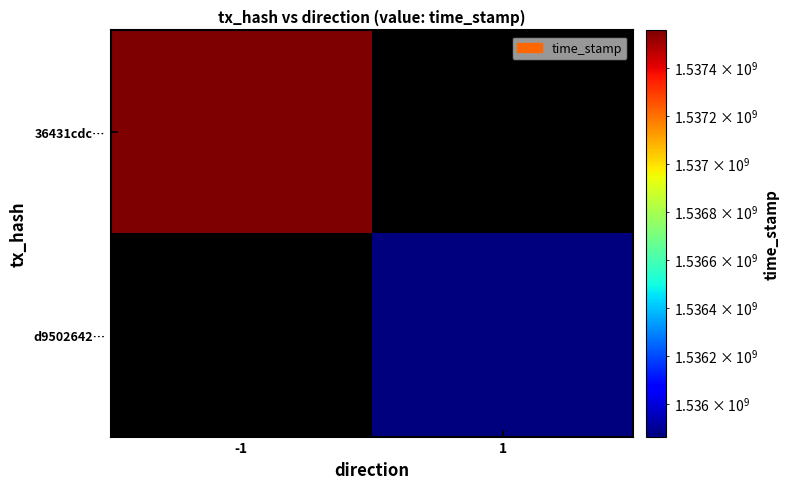

Is it true that 36431cdc… equals 840487090.0 at -1?

False